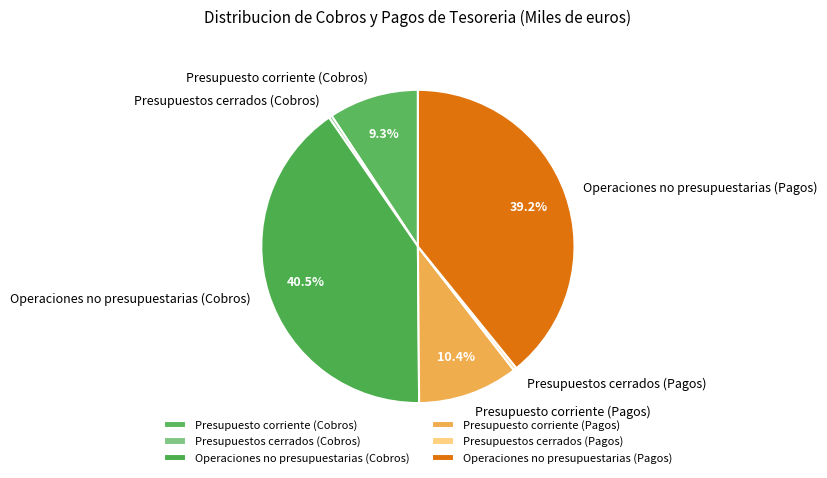

Combined, do Presupuesto corriente (Pagos) and Operaciones no presupuestarias (Cobros) account for over 50%?

Yes